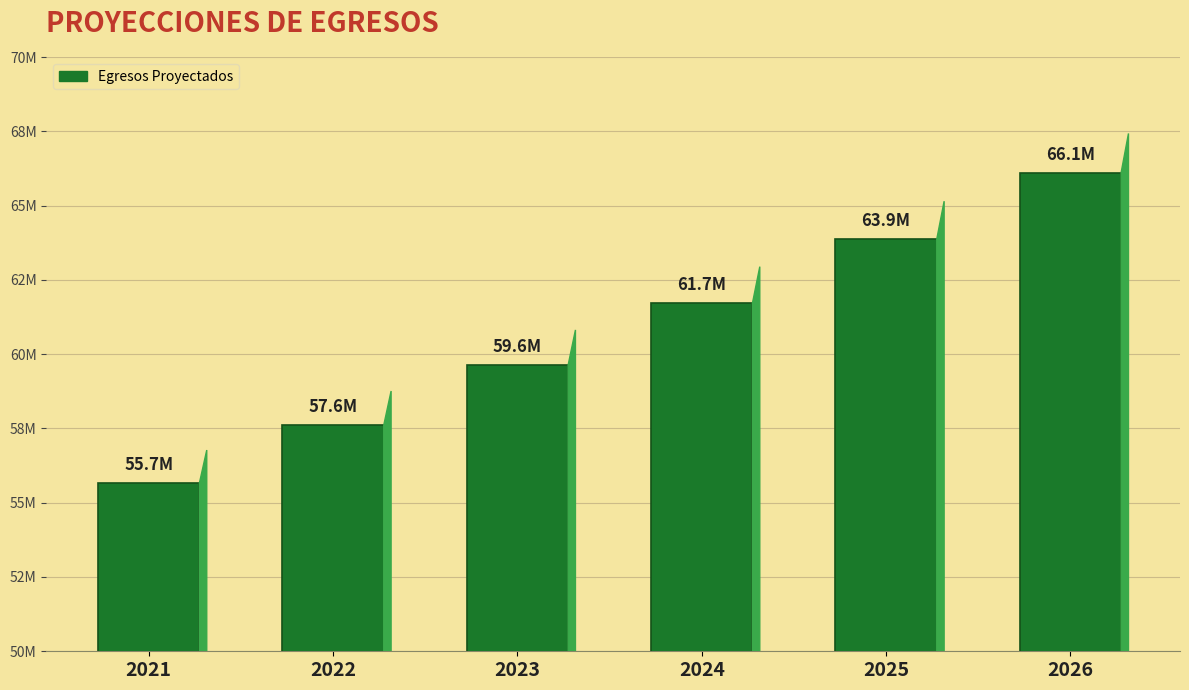

The chart shows a value of 23469917.7 at 2021. True or false?

False